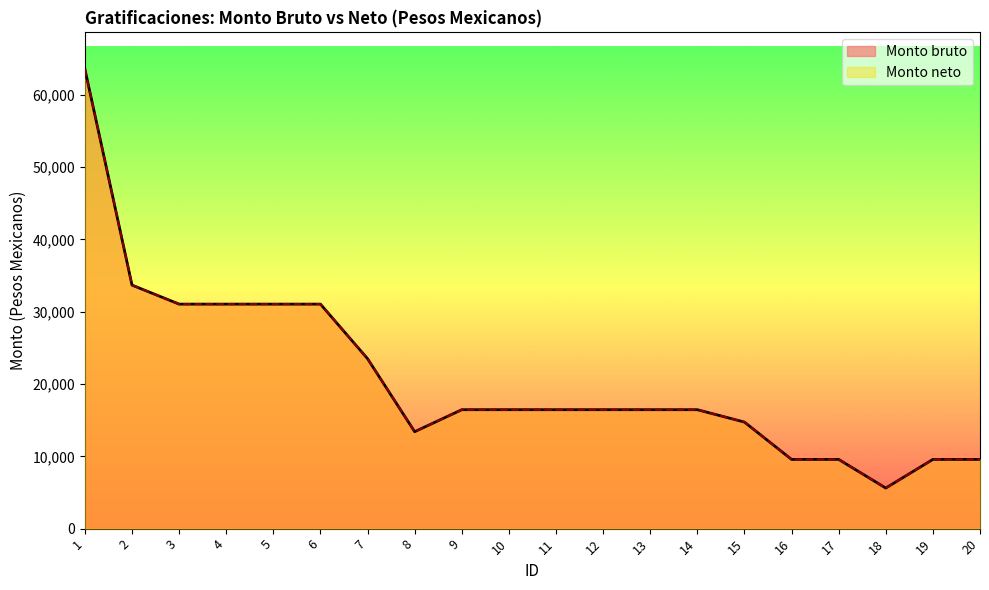

Read the Monto neto value at 8.

13404.9